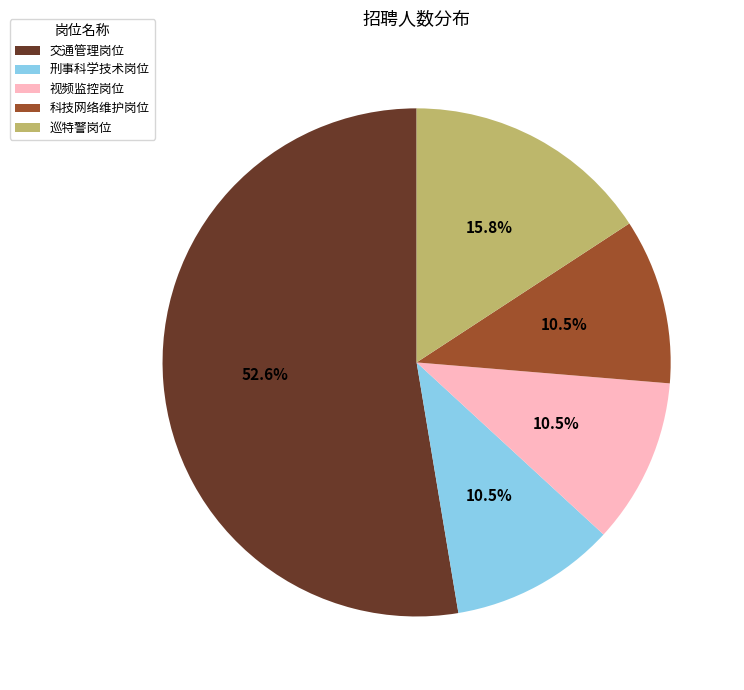

To the nearest percent, what portion does 交通管理岗位 represent?

53%